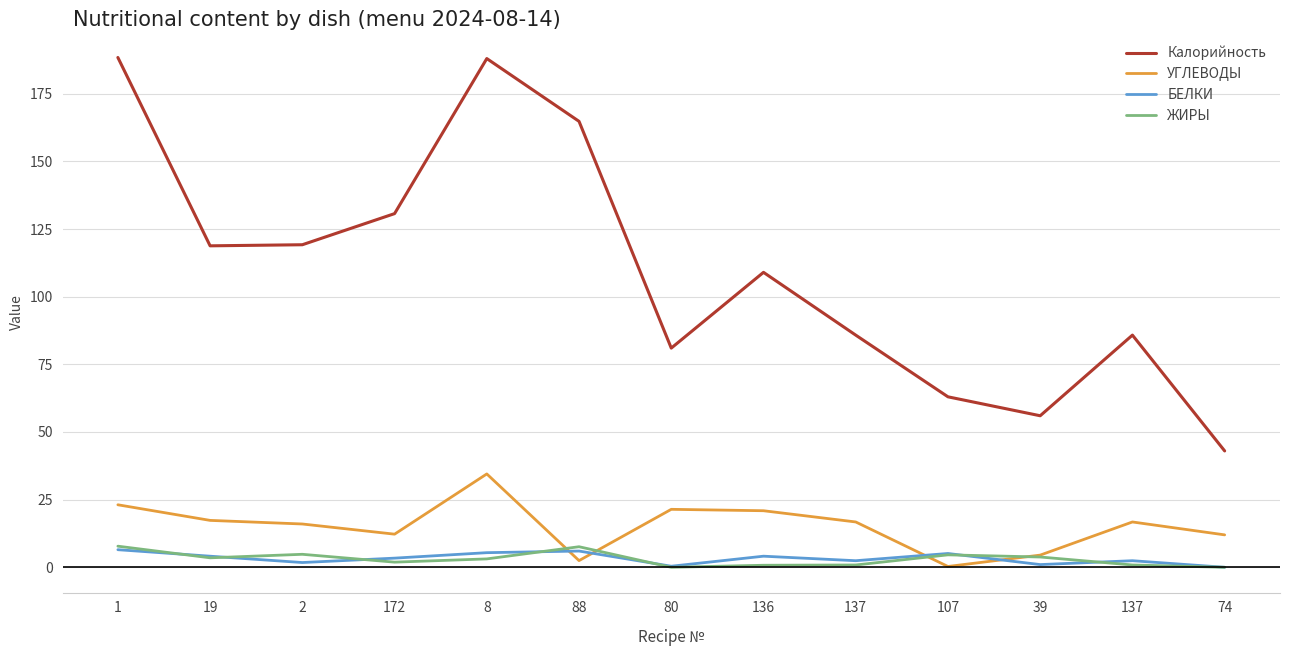

Does the chart display data point markers on the line(s)?

No